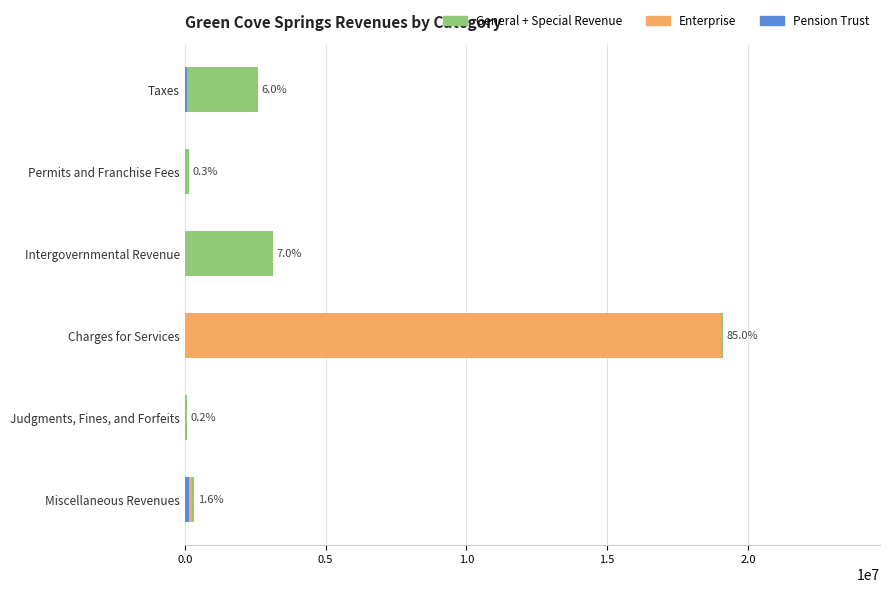

The Enterprise series shows 109097 at Miscellaneous Revenues. True or false?

False